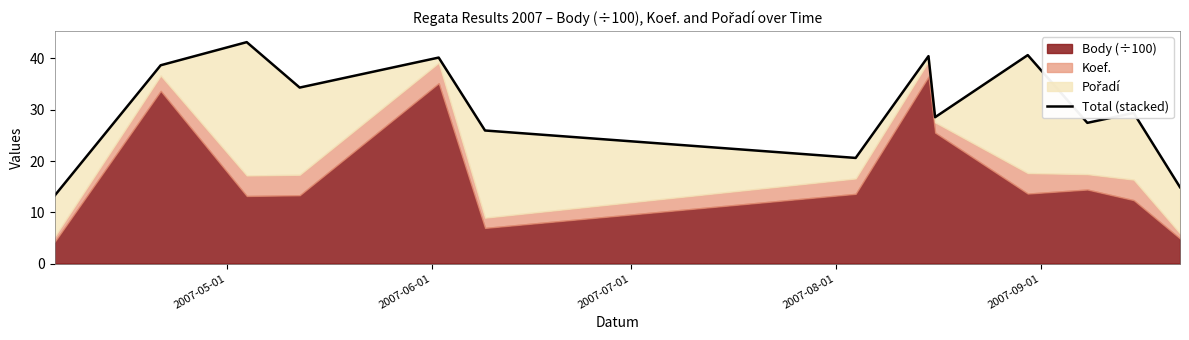

How many interior local peaks (higher than both neighbors) does the data have?

5